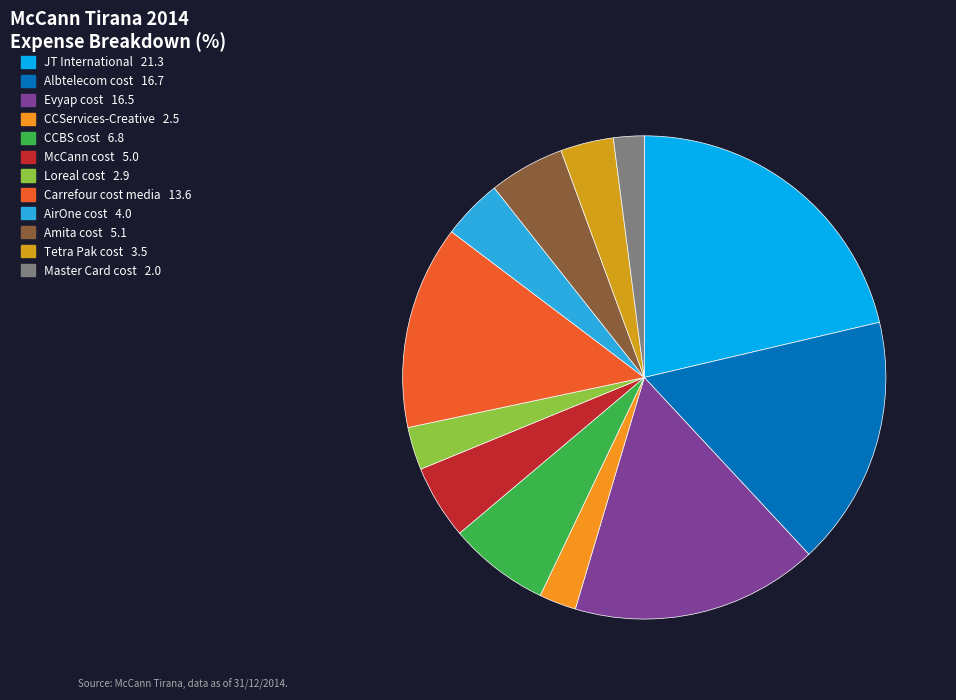

The Loreal cost slice represents 3% of the pie. True or false?

True